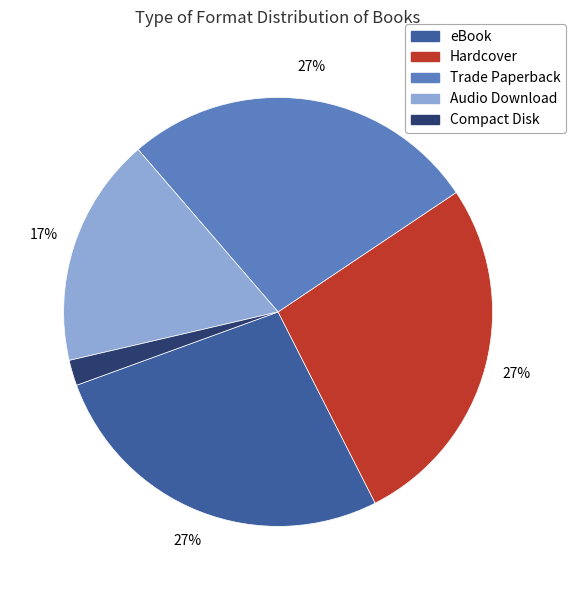

Which slice is the smallest?

Compact Disk